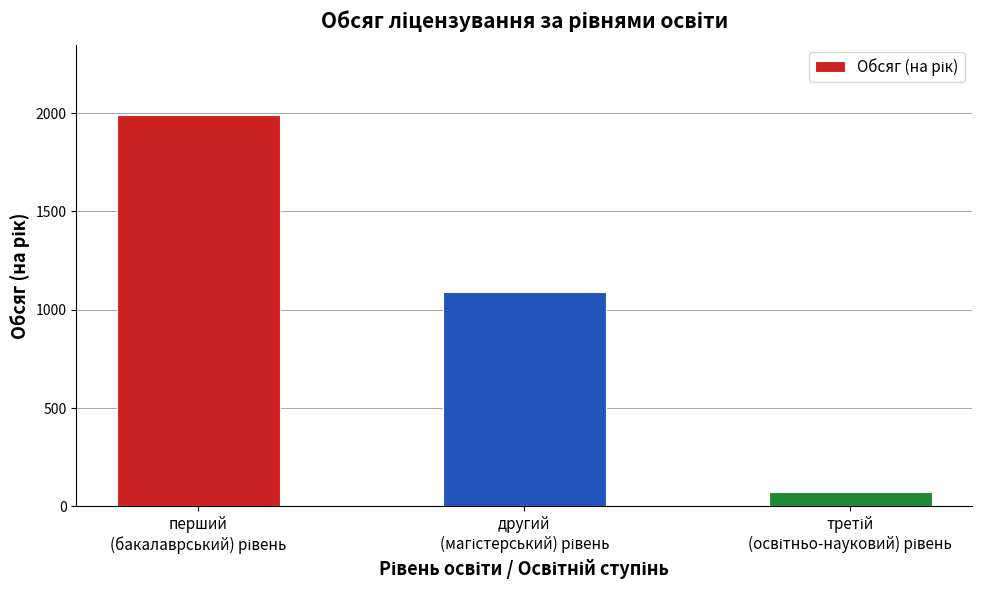

What is the average value?

1052